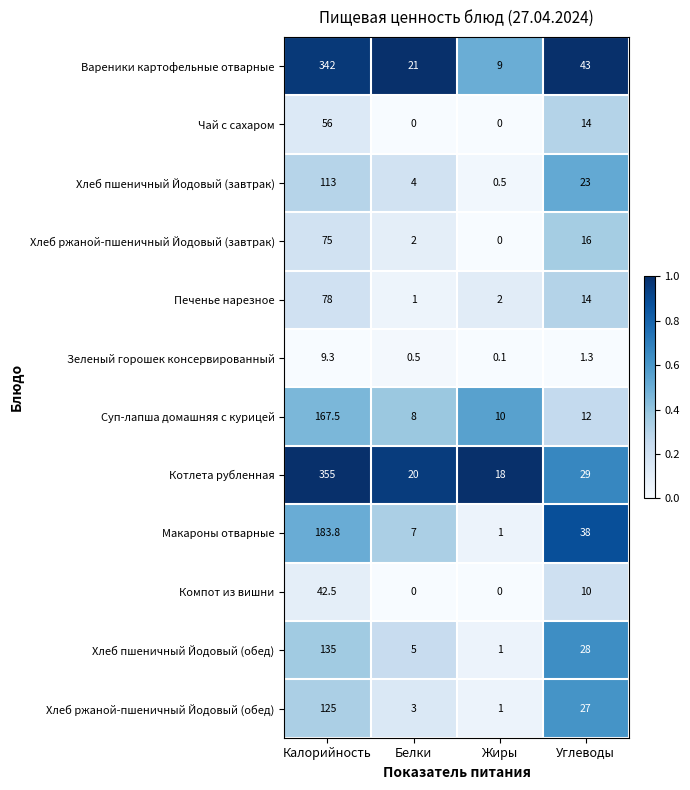

What is the maximum value shown in the chart?

355.0